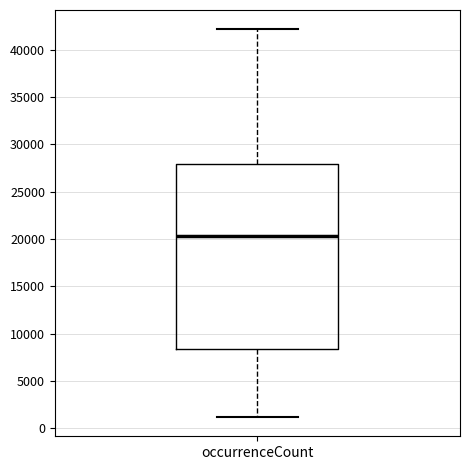

Where is the upper edge of the box for occurrenceCount on the y-axis? The values are not printed on the chart, so give them approximately, as read against the axis.

28000